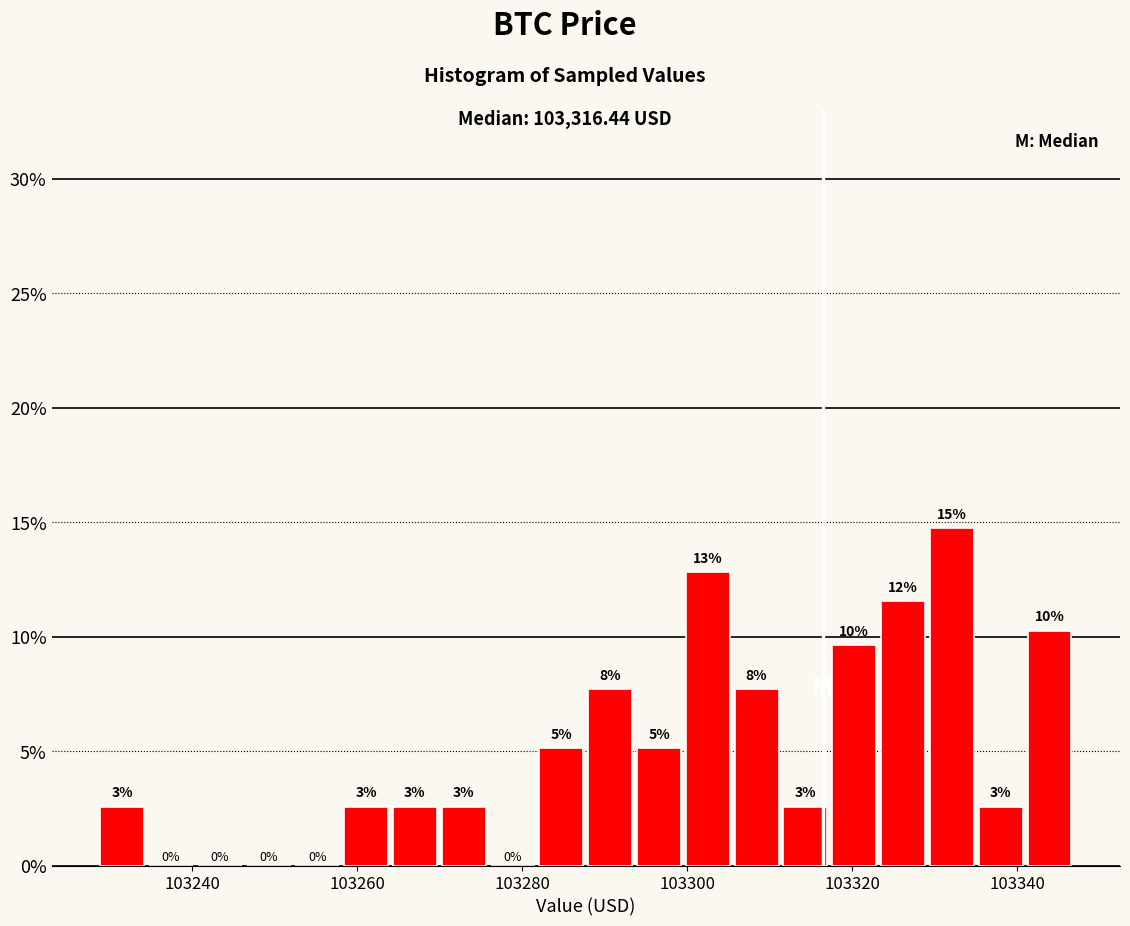

Around what value on the x-axis is the tallest bar? Give the approximate position of its centre, as read against the axis.

103332